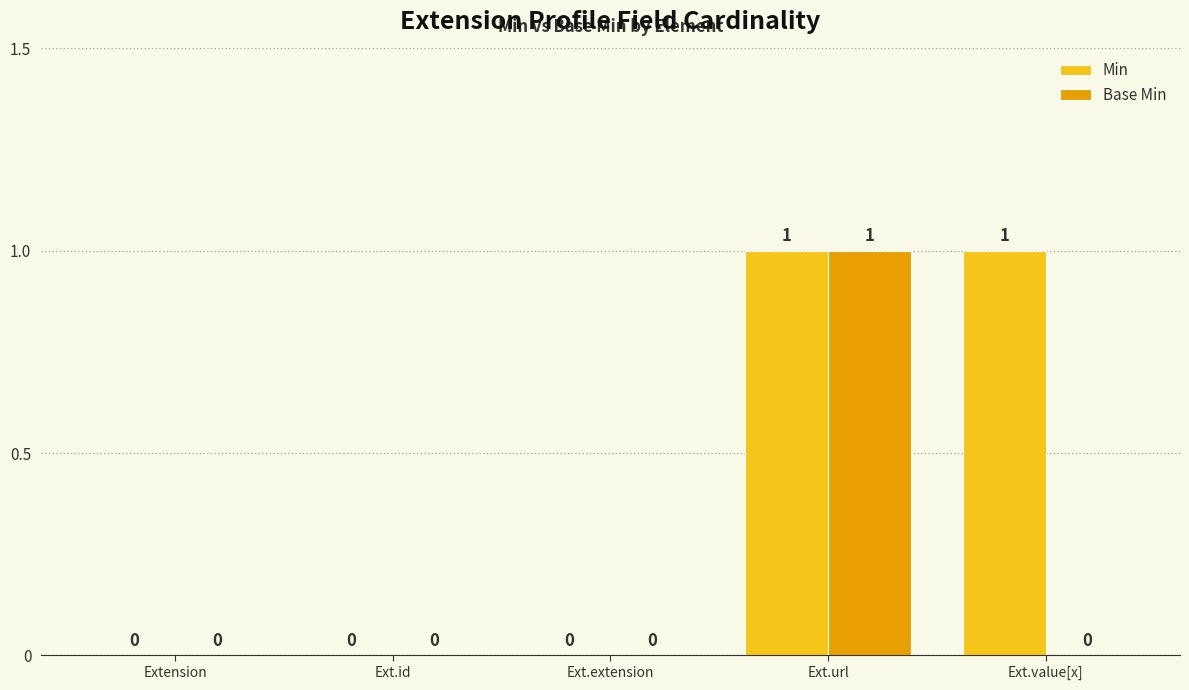

At which label does Base Min reach its peak?

Ext.url